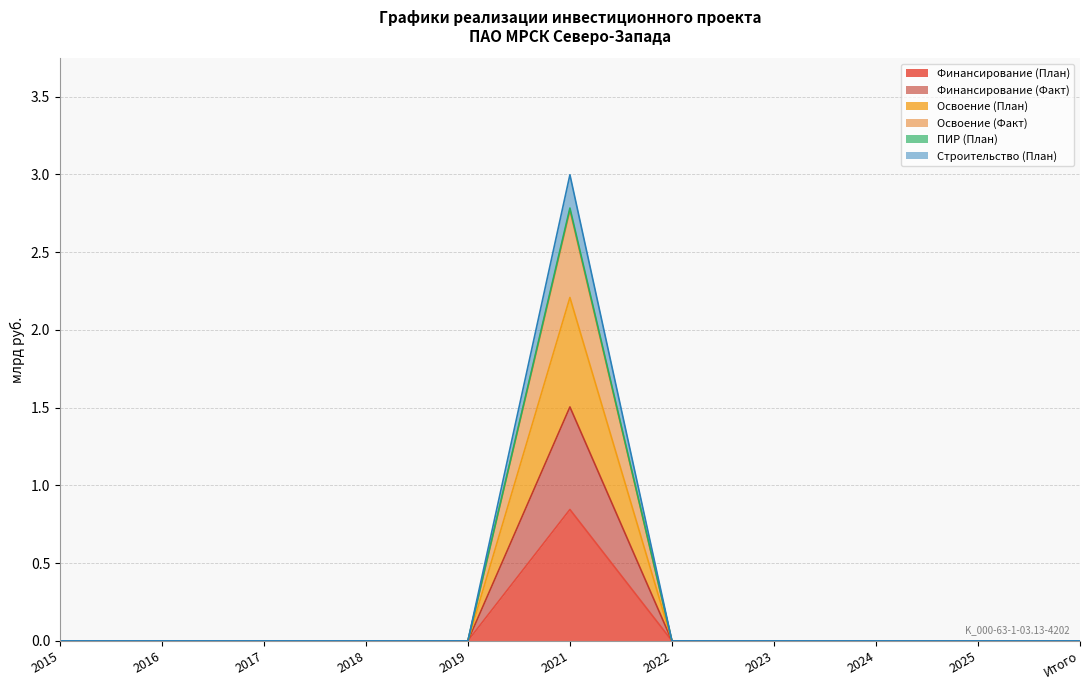

How many values in the ПИР (План) series exceed 0?

1